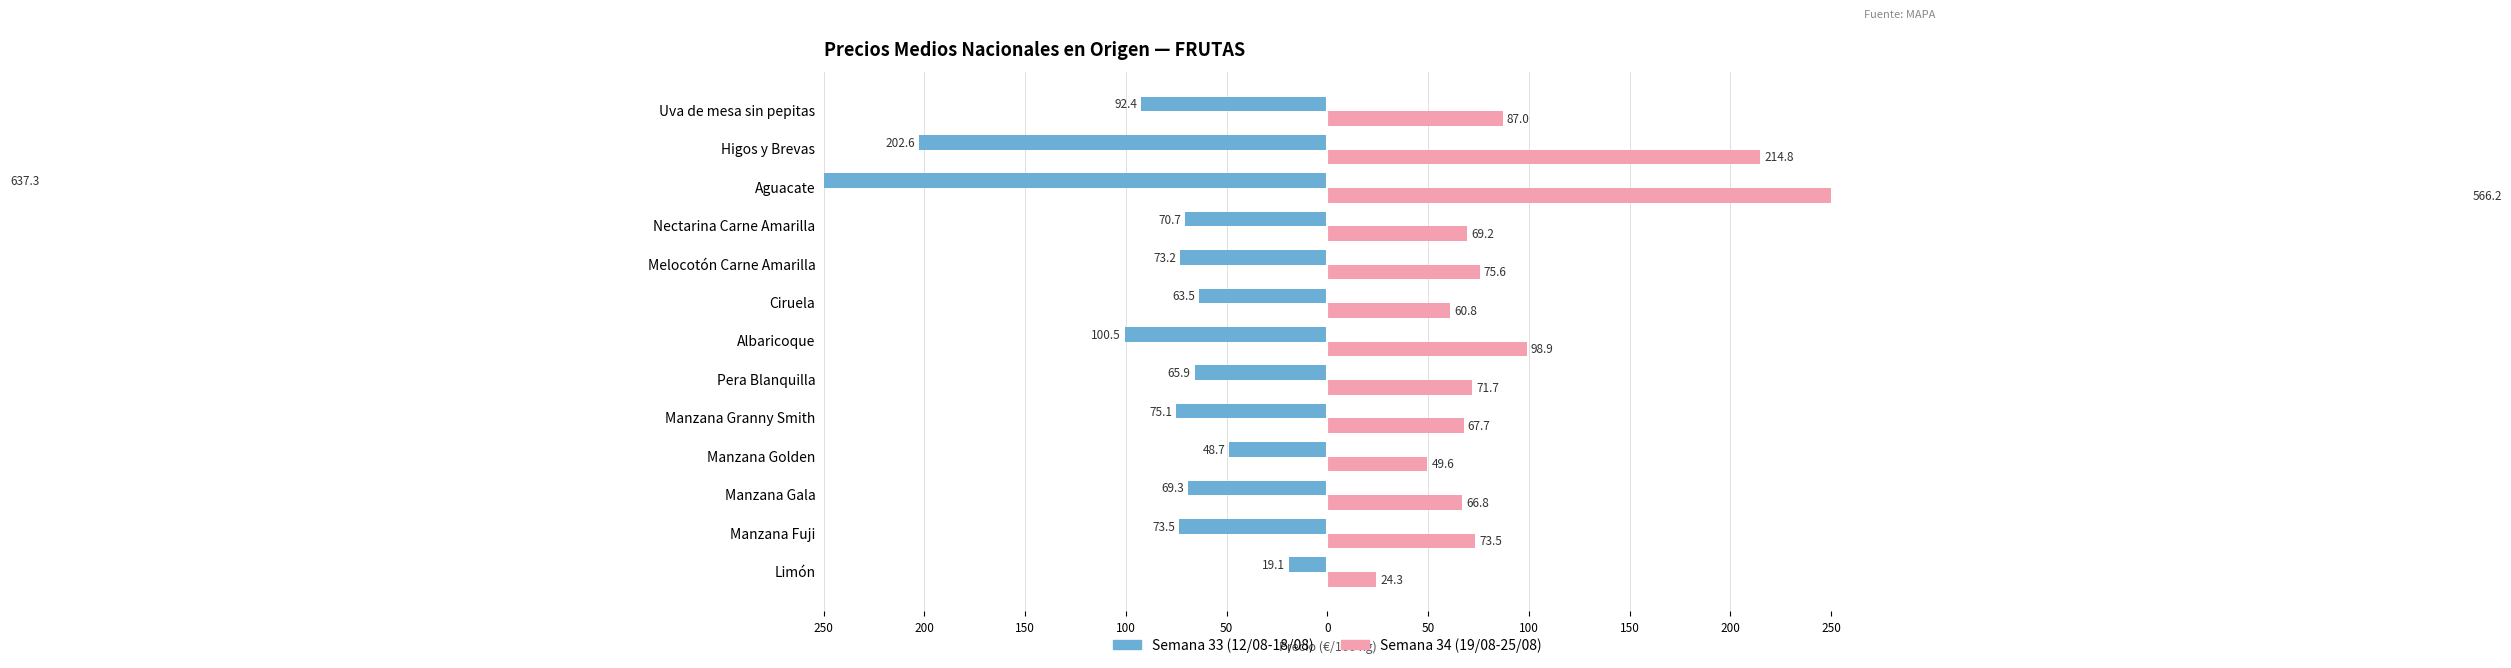

At how many categories does at least one series exceed 303?

1